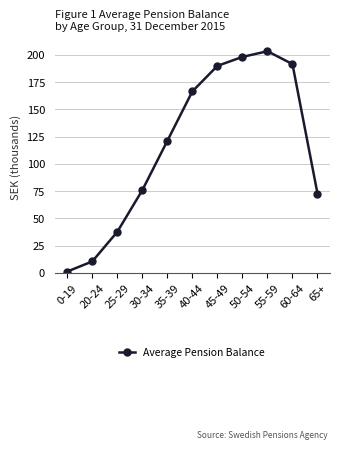

True or false: there are more than 2 points higher than both neighbors.

False